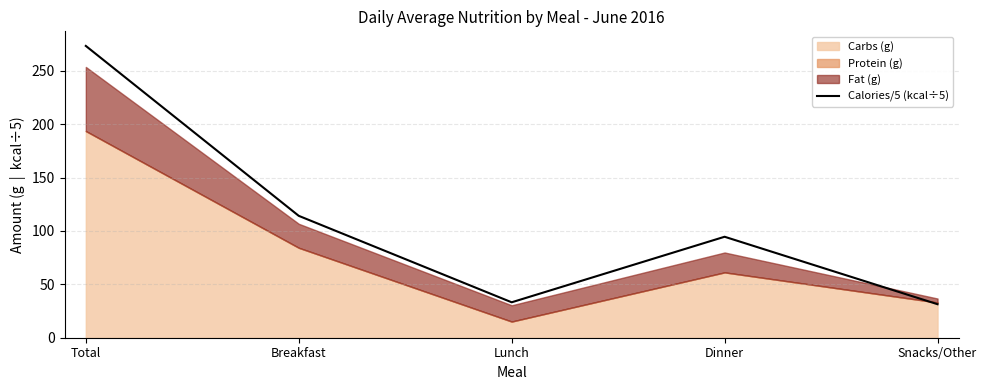

The value of Calories/5 (kcal÷5) at Breakfast is 114.2. True or false?

True